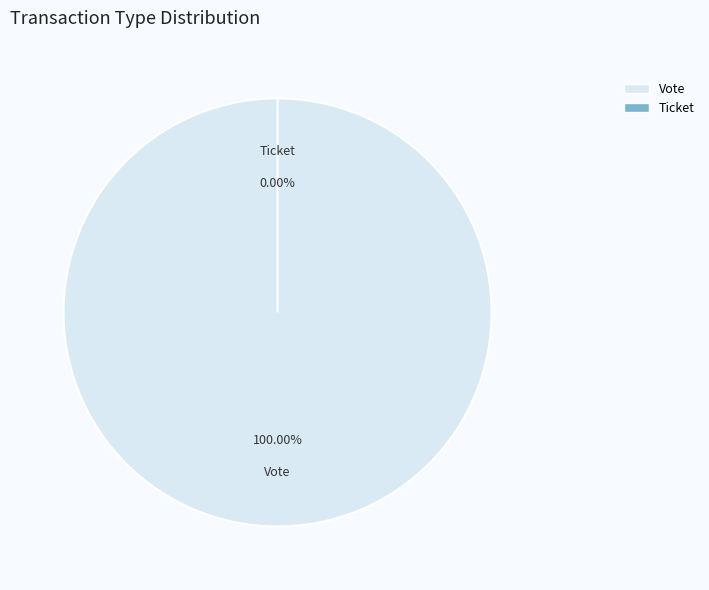

Is the sum of Ticket and Vote greater than half?

Yes